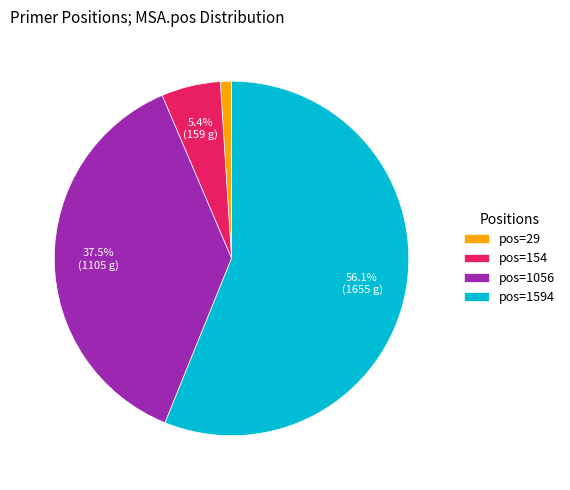

Rank the categories by value from lowest to highest.

pos=29, pos=154, pos=1056, pos=1594